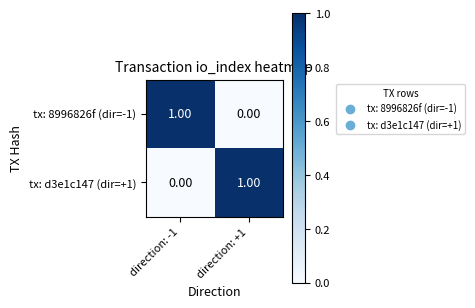

Rank the series at direction: +1 from lowest to highest value.

tx: 8996826f (dir=-1), tx: d3e1c147 (dir=+1)